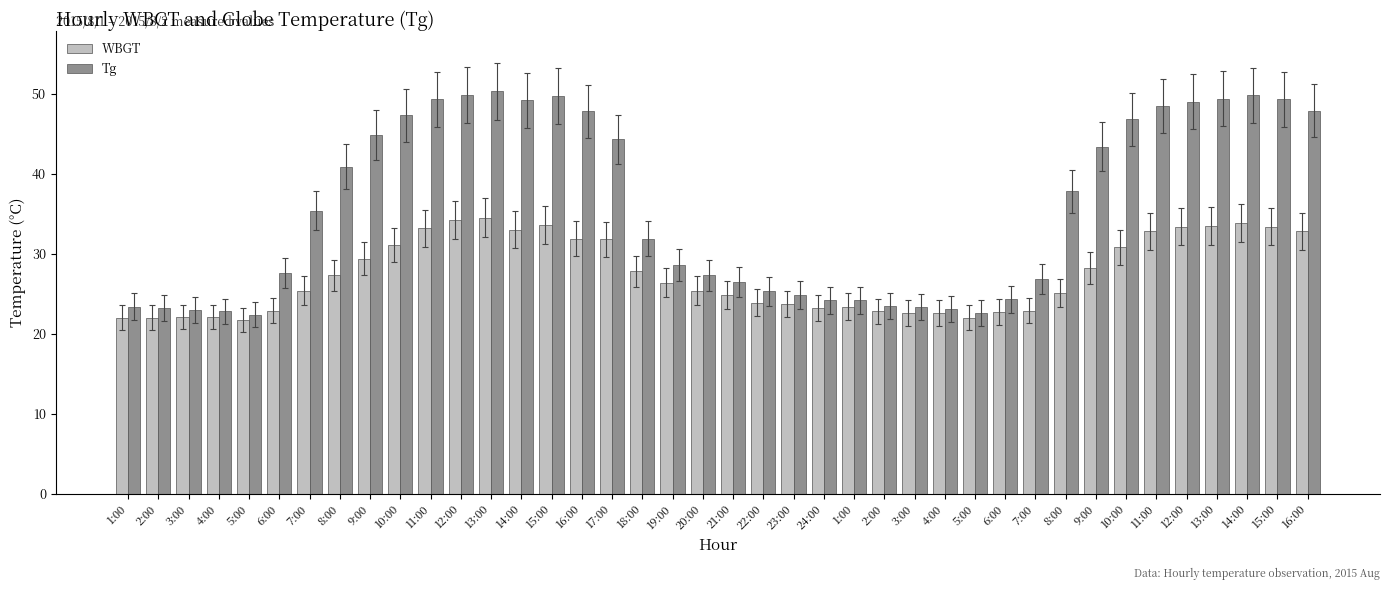

Reading left to right, what are all the values shown in this chart?

WBGT: 22.0	22.0	22.1	22.1	21.7	22.9	25.4	27.3	29.4	31.1	33.2	34.2	34.5	33.0	33.6	31.9	31.8	27.8	26.4	25.4	24.9	23.9	23.7	23.2	23.4	22.8	22.6	22.6	22.0	22.7	22.9	25.1	28.2	30.8	32.8	33.4	33.5	33.8	33.4	32.8
Tg: 23.4	23.2	23.0	22.8	22.4	27.6	35.4	40.9	44.8	47.3	49.3	49.9	50.3	49.2	49.7	47.8	44.3	31.9	28.6	27.3	26.5	25.3	24.8	24.2	24.2	23.5	23.3	23.1	22.6	24.3	26.9	37.8	43.4	46.8	48.5	49.0	49.4	49.8	49.3	47.9